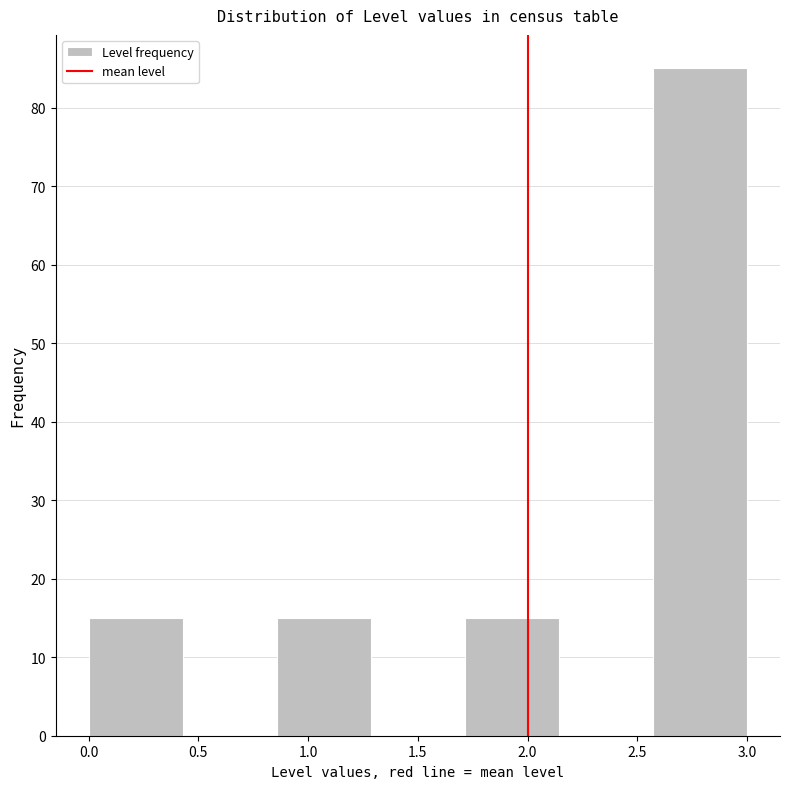

Reading left to right, list every bar in this chart as the range it spans on the x-axis followed by its height. Neither the bar edges nor the heights are printed on the chart, so give them approximately, as read against the axes.

0.00 to 0.45: 15
0.45 to 0.85: 0
0.85 to 1.30: 15
1.30 to 1.70: 0
1.70 to 2.15: 15
2.15 to 2.55: 0
2.55 to 3.00: 85